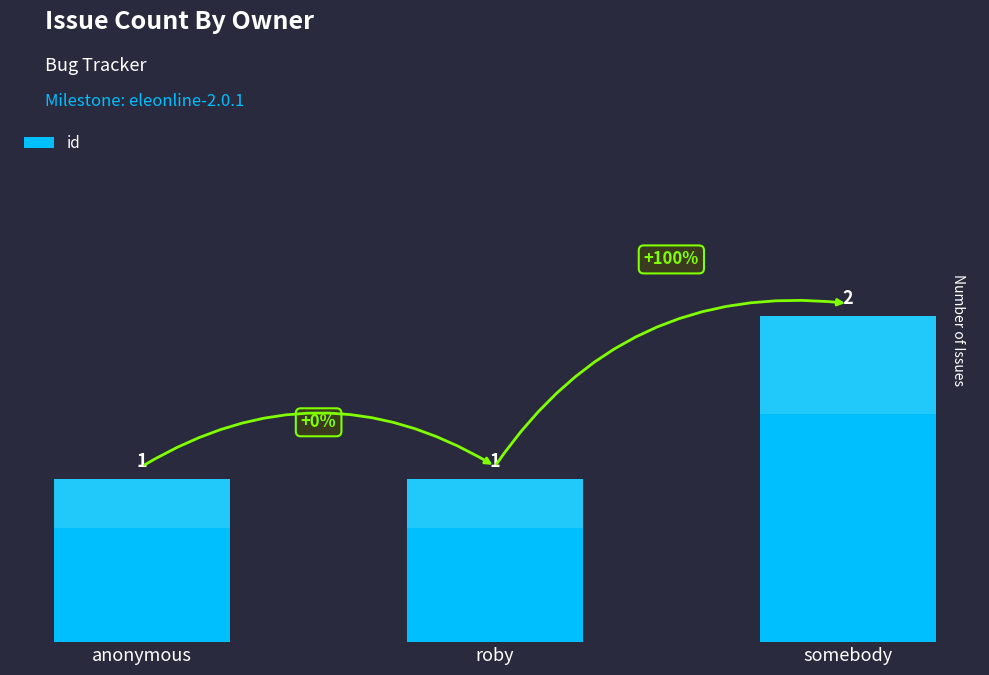

How many categories are shown in the chart?

3